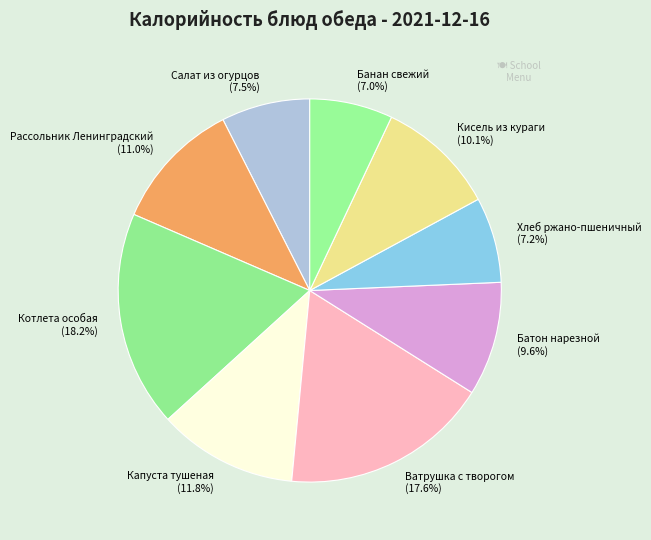

Is there any slice that represents more than half of the pie?

No